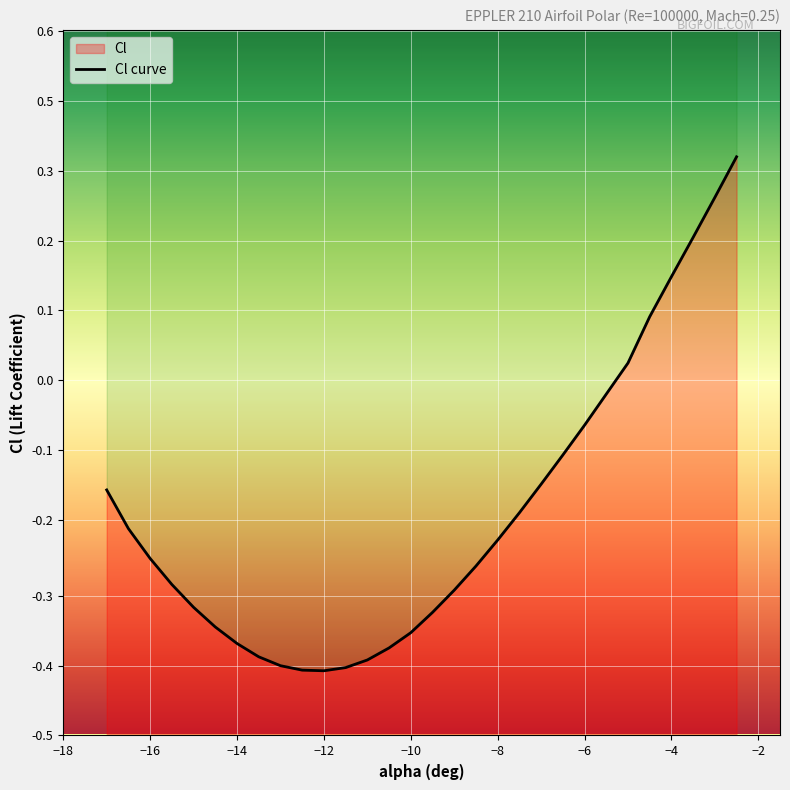

How many points are lower than both their immediate neighbors (excluding endpoints)?

1